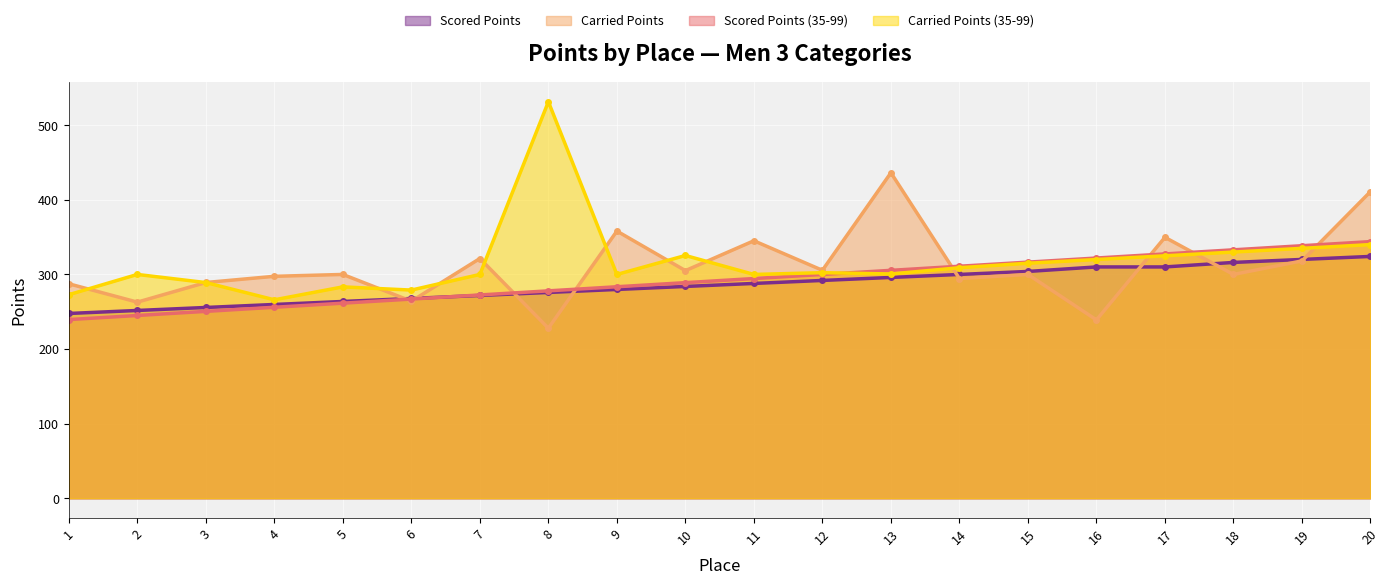

How many intersections are there between Scored Points (35-99) and Carried Points (35-99)?

1